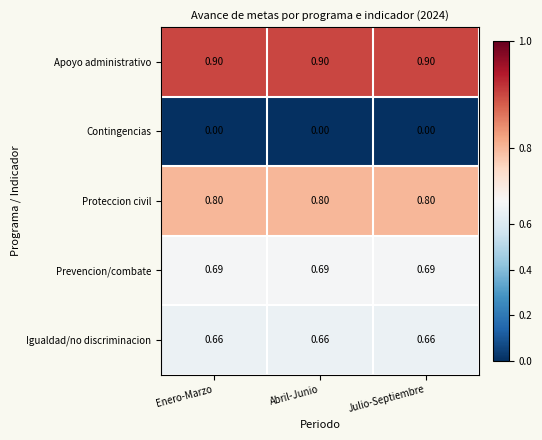

What is the spread (max minus min) of values at Julio-Septiembre?

0.9